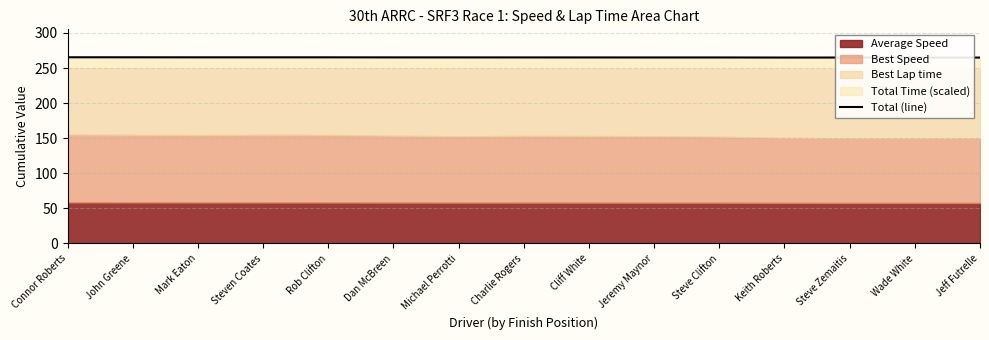

What position from the left is Steve Clifton?

11